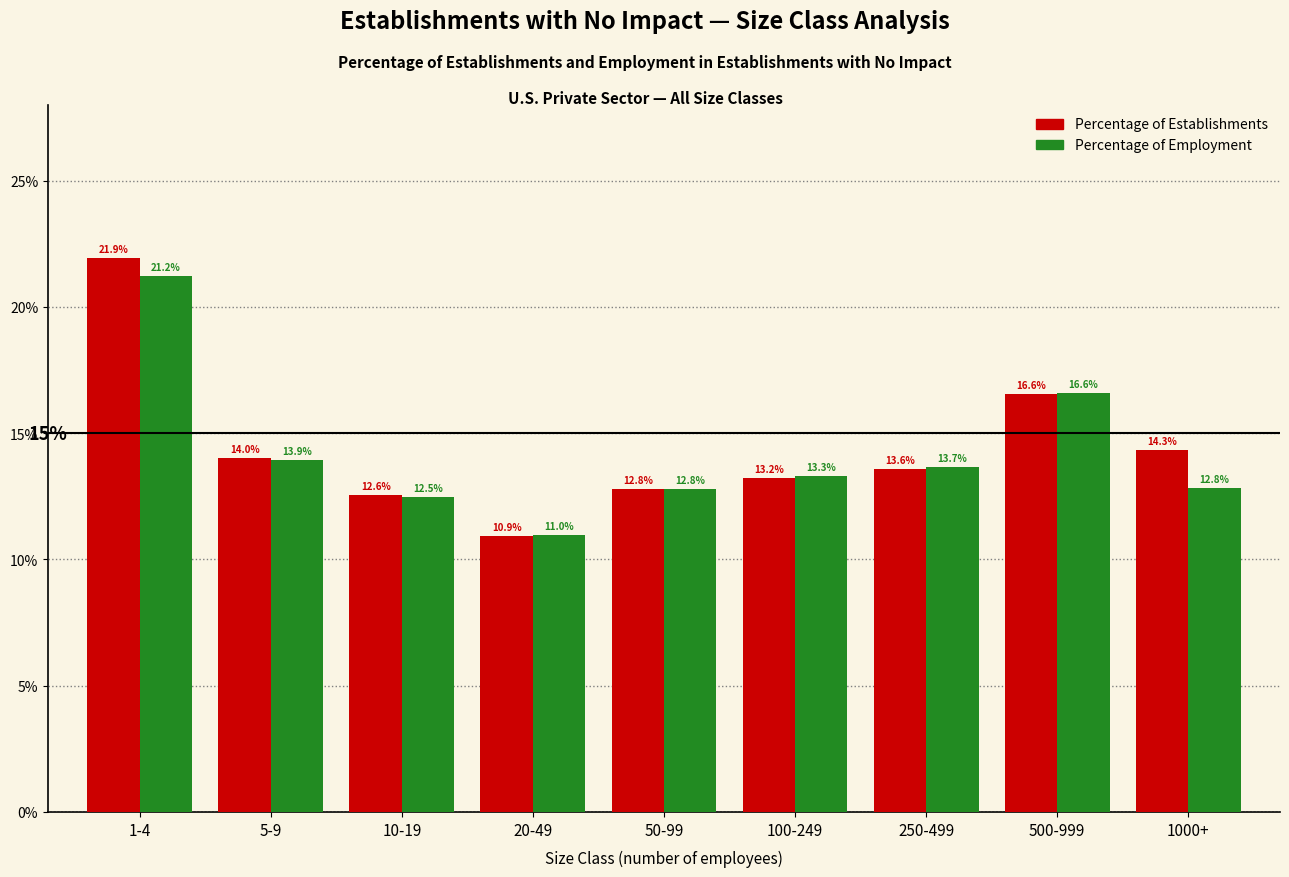

At which category is the sum across all series the highest?

1-4